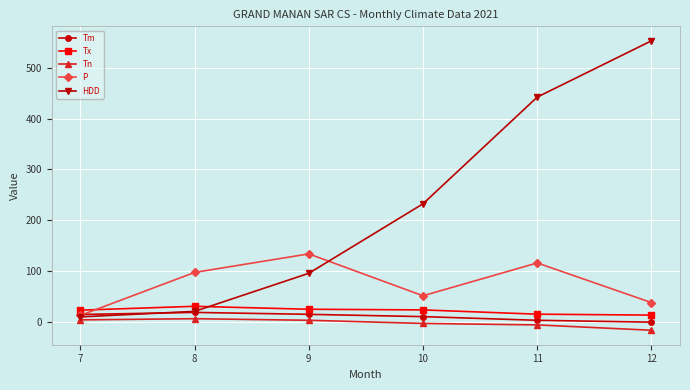

Where do Tm and P first cross each other?

7 and 8